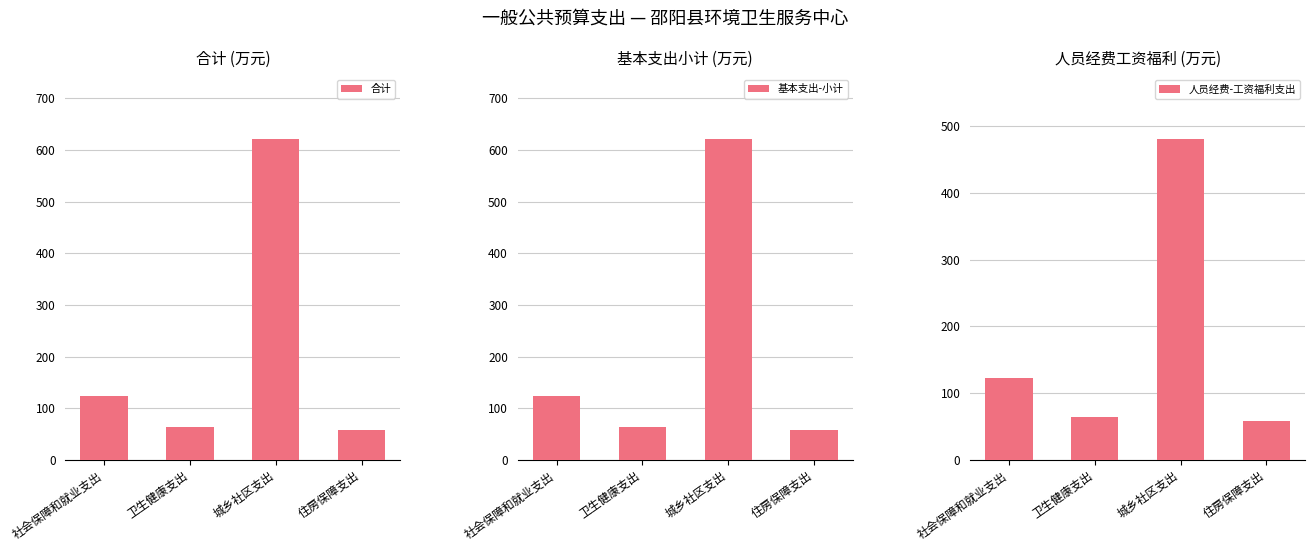

Reading left to right, transcribe all the data shown in this chart.

合计: 123.4	63.7	620.7	57.6
基本支出-小计: 123.4	63.7	620.7	57.6
人员经费-工资福利支出: 123.4	63.7	480.3	57.6